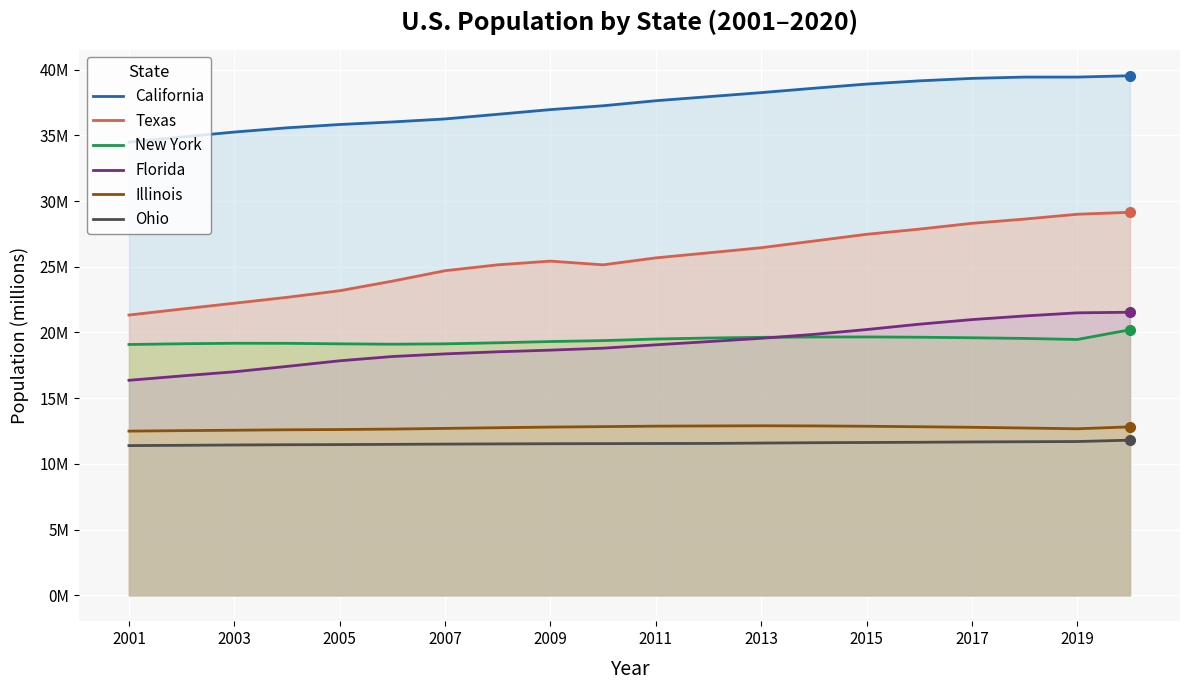

True or false: California and Ohio intersect in this chart.

False